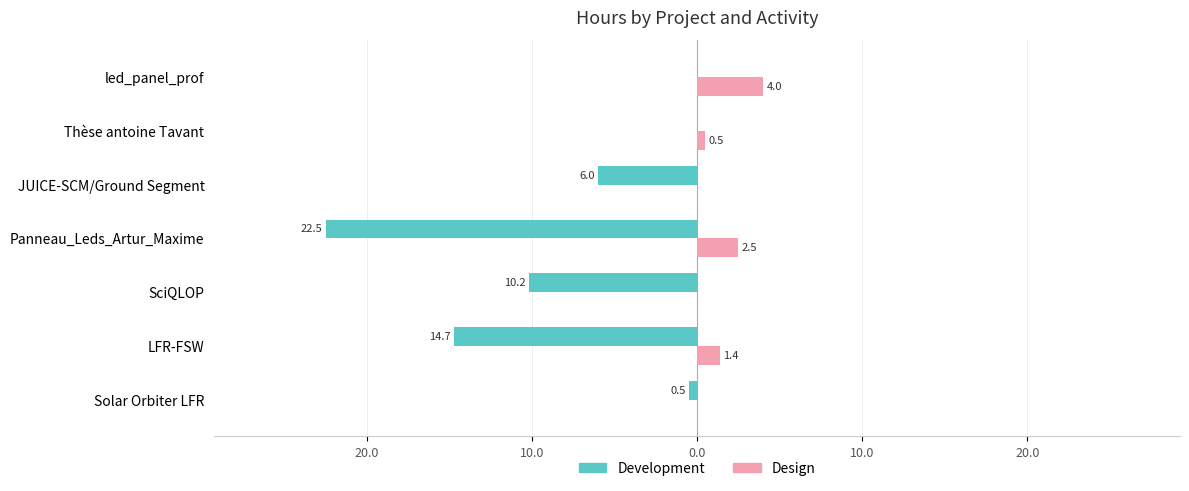

What is the sum of all Design values?

8.4